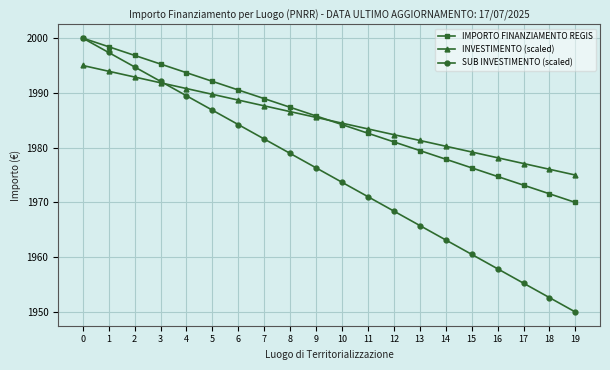

Is the value of INVESTIMENTO (scaled) at 4 greater than the value of IMPORTO FINANZIAMENTO REGIS at 2?

No